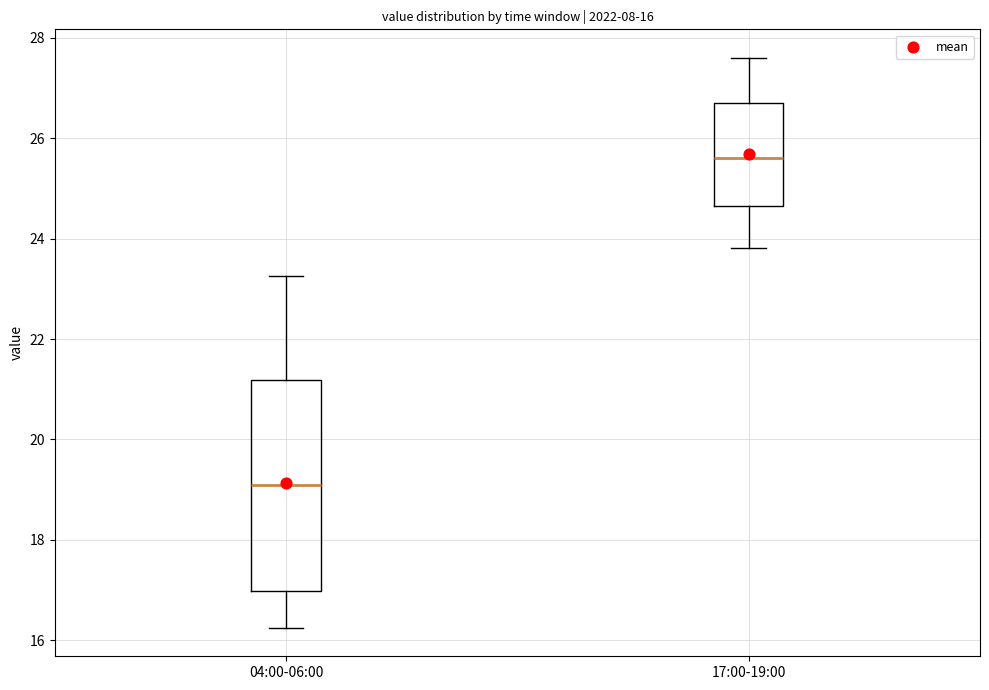

Comparing the boxes themselves (not the whiskers), which one is the tallest?

04:00-06:00